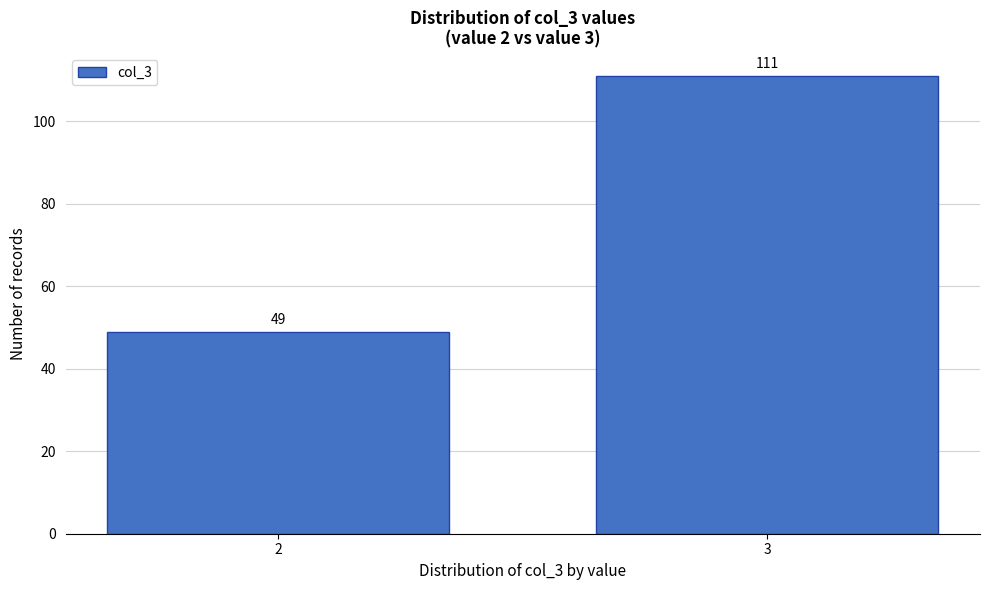

Reading right to left, list all the values displayed in this chart.

111	49